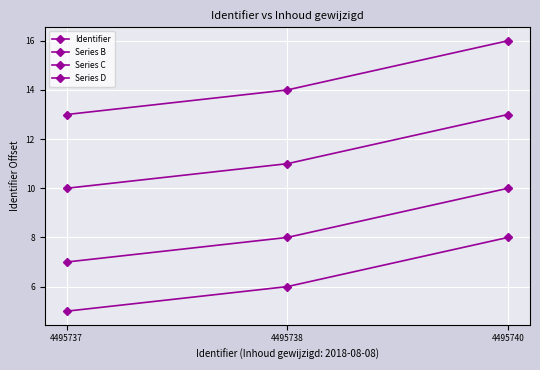

At which label does Series D first exceed 14?

4495740